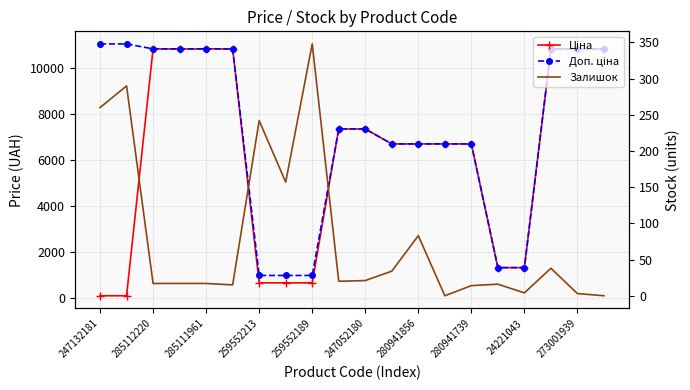

Which series has the largest range (max minus min)?

Ціна